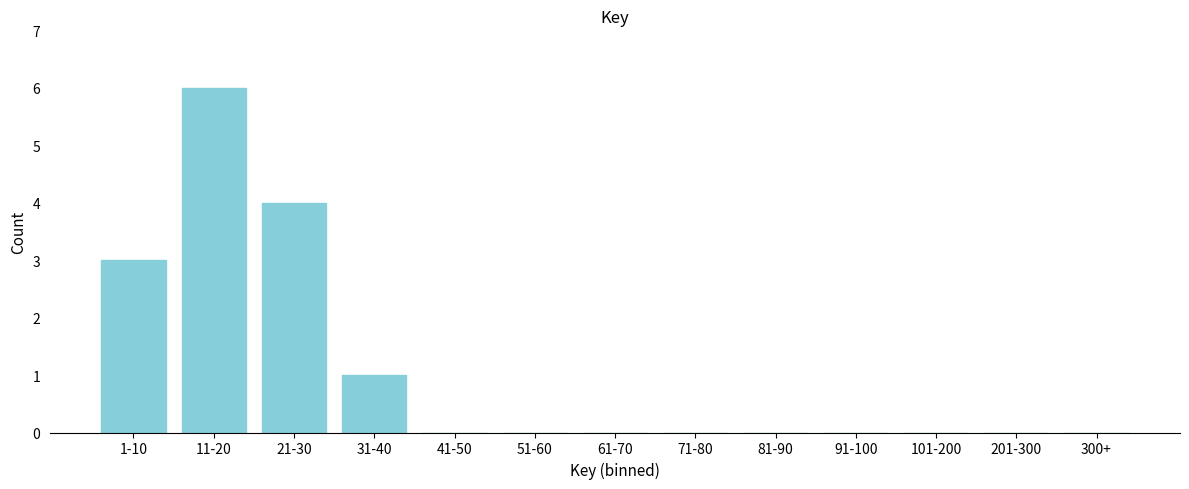

Reading left to right, extract all data points from this chart.

1-10=3	11-20=6	21-30=4	31-40=1	41-50=0	51-60=0	61-70=0	71-80=0	81-90=0	91-100=0	101-200=0	201-300=0	300+=0